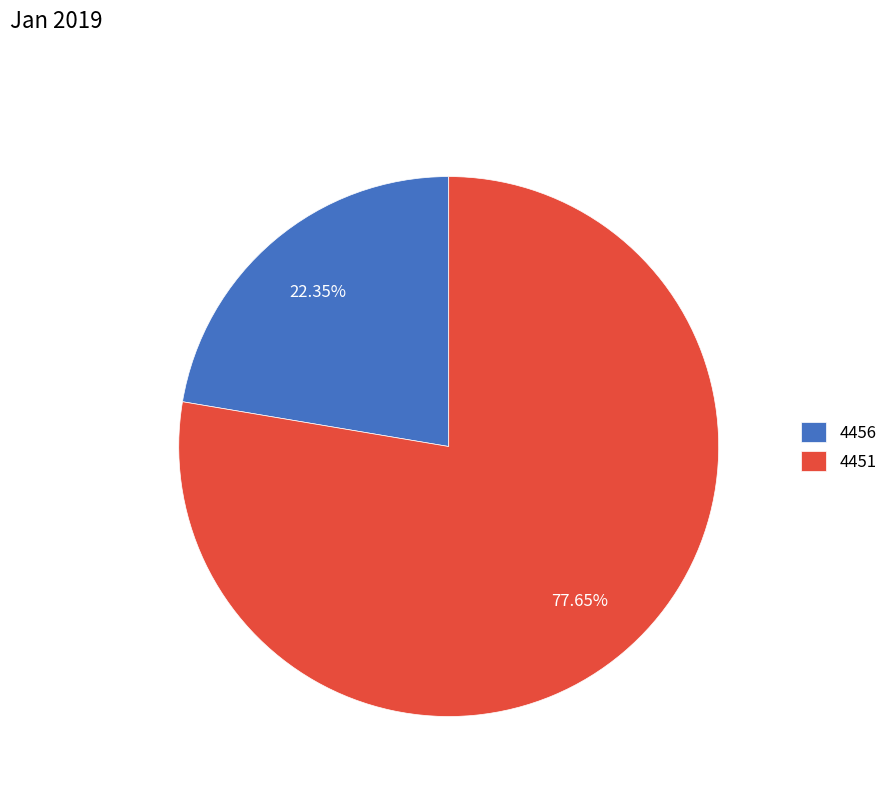

Do 4451 and 4456 together represent more than half of the pie?

Yes